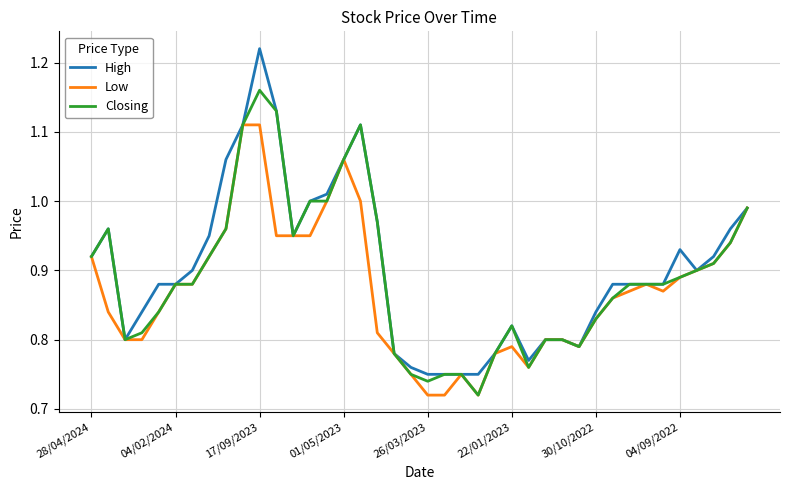

Rank the series by their maximum value, from highest to lowest.

High, Closing, Low